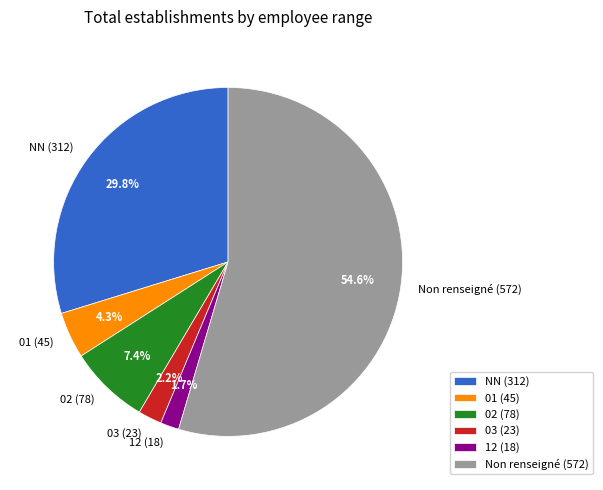

Count the number of slices in the pie.

6